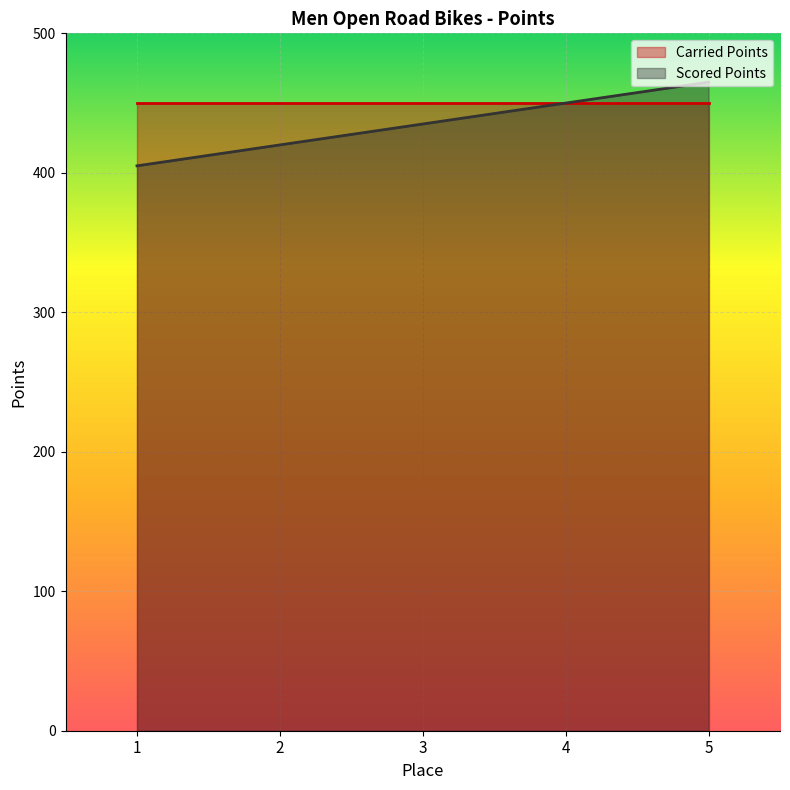

What is the difference between the values at 5 and 1?

60